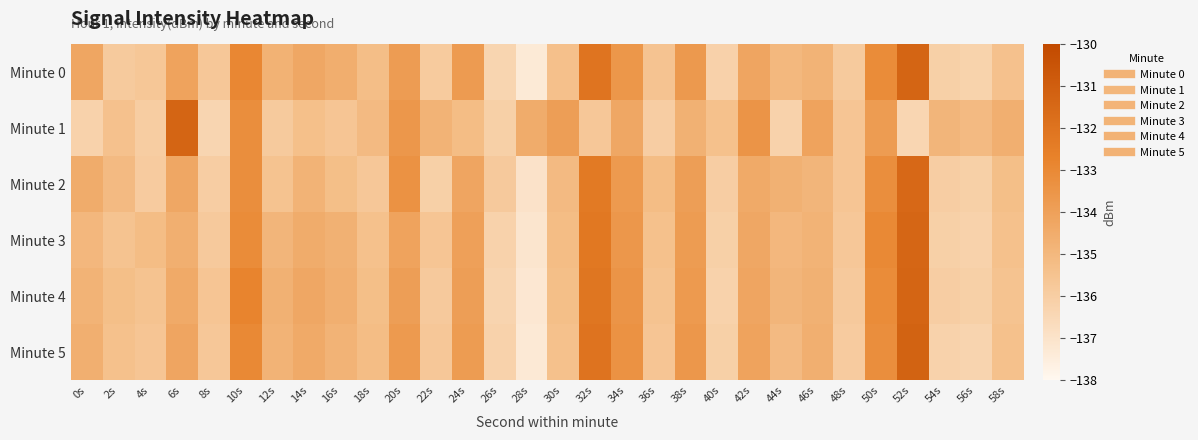

Count the number of categories in the chart.

30